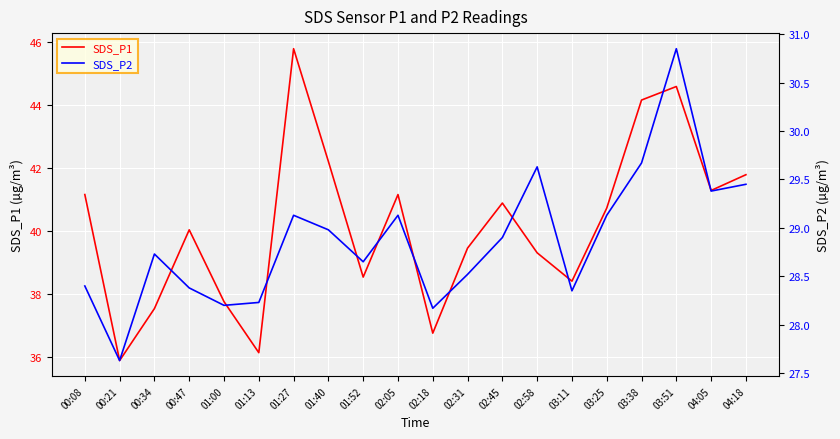

How many lines are shown in the chart?

2